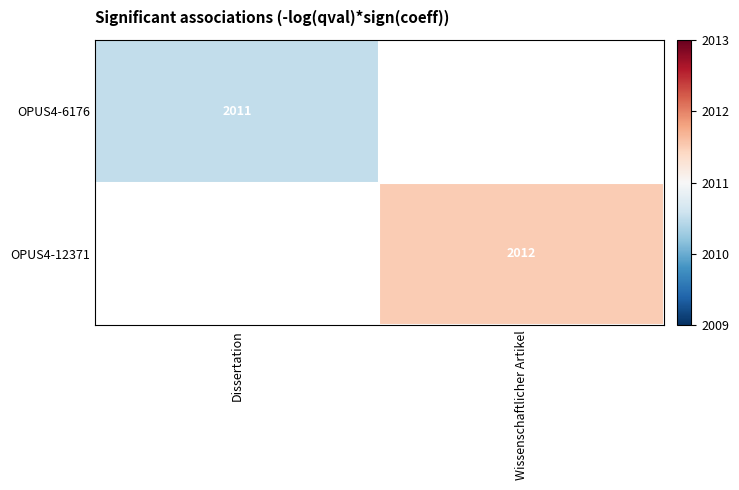

Rank the series at Dissertation from highest to lowest value.

OPUS4-6176, OPUS4-12371